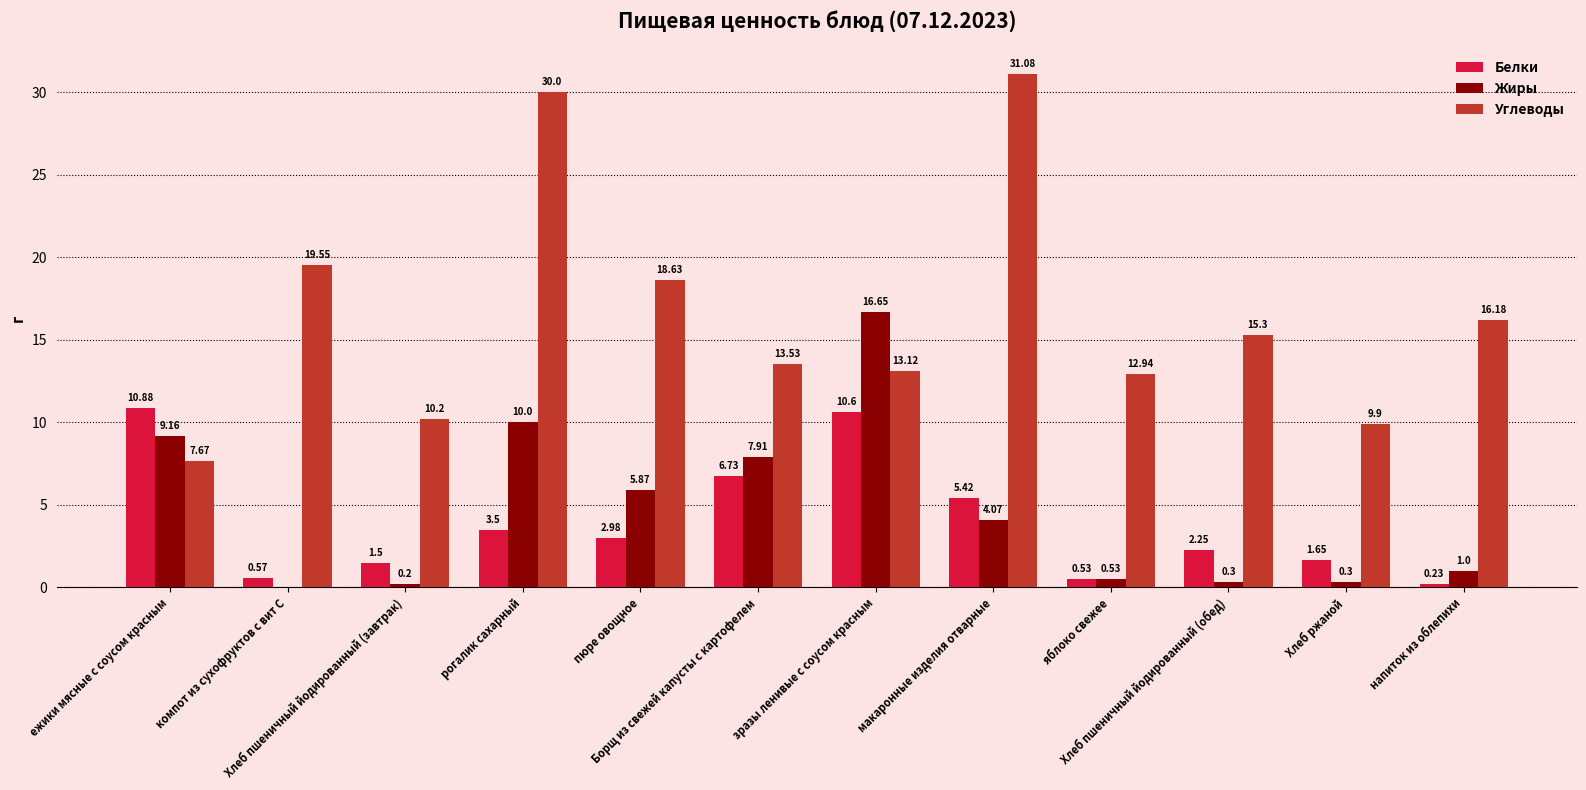

What is the sum of all Жиры values?

56.0